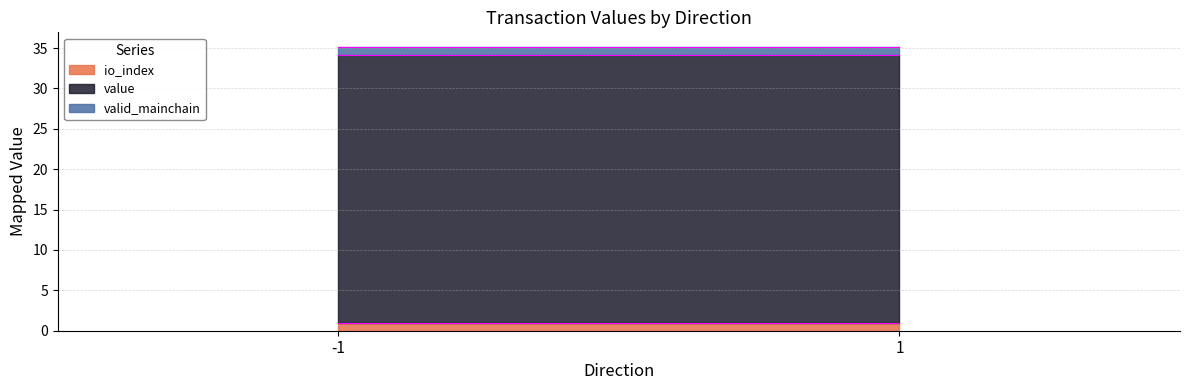

Which series changed the most between -1 and 1?

io_index